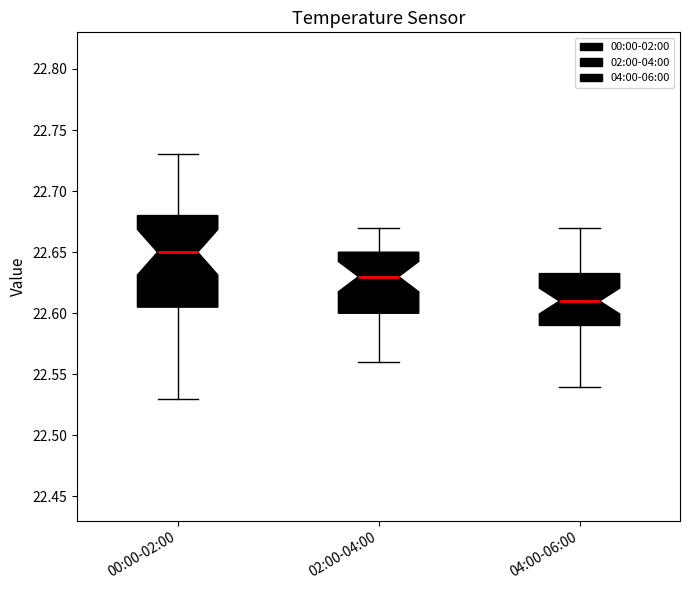

Reading left to right, transcribe this box plot: for each box, give where its median line is, the range the box spans, and where its two whiskers end, as read against the y-axis. The values are not printed on the chart, so give them approximately, as read against the axis.

00:00-02:00: median 22.650, box 22.605 to 22.680, whiskers 22.530 to 22.730
02:00-04:00: median 22.630, box 22.600 to 22.650, whiskers 22.560 to 22.670
04:00-06:00: median 22.610, box 22.590 to 22.635, whiskers 22.540 to 22.670